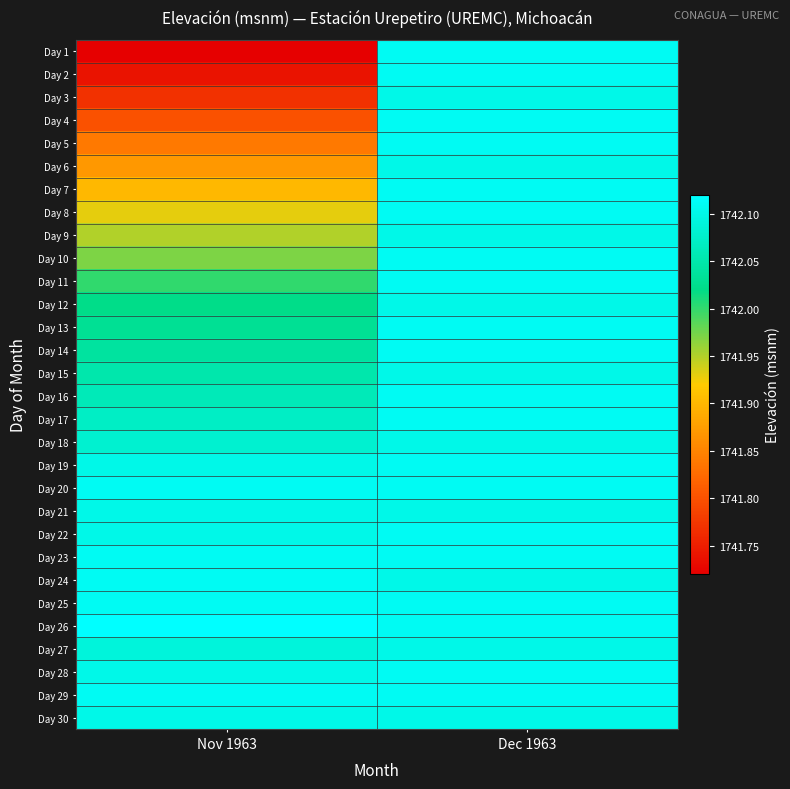

Reading right to left, extract all data points from this chart.

Day 1: Dec 1963=1742.1	Nov 1963=1741.7
Day 2: Dec 1963=1742.1	Nov 1963=1741.7
Day 3: Dec 1963=1742.1	Nov 1963=1741.8
Day 4: Dec 1963=1742.1	Nov 1963=1741.8
Day 5: Dec 1963=1742.1	Nov 1963=1741.8
Day 6: Dec 1963=1742.1	Nov 1963=1741.9
Day 7: Dec 1963=1742.1	Nov 1963=1741.9
Day 8: Dec 1963=1742.1	Nov 1963=1741.9
Day 9: Dec 1963=1742.1	Nov 1963=1742.0
Day 10: Dec 1963=1742.1	Nov 1963=1742.0
Day 11: Dec 1963=1742.1	Nov 1963=1742.0
Day 12: Dec 1963=1742.1	Nov 1963=1742.0
Day 13: Dec 1963=1742.1	Nov 1963=1742.0
Day 14: Dec 1963=1742.1	Nov 1963=1742.0
Day 15: Dec 1963=1742.1	Nov 1963=1742.0
Day 16: Dec 1963=1742.1	Nov 1963=1742.1
Day 17: Dec 1963=1742.1	Nov 1963=1742.1
Day 18: Dec 1963=1742.1	Nov 1963=1742.1
Day 19: Dec 1963=1742.1	Nov 1963=1742.1
Day 20: Dec 1963=1742.1	Nov 1963=1742.1
Day 21: Dec 1963=1742.1	Nov 1963=1742.1
Day 22: Dec 1963=1742.1	Nov 1963=1742.1
Day 23: Dec 1963=1742.1	Nov 1963=1742.1
Day 24: Dec 1963=1742.1	Nov 1963=1742.1
Day 25: Dec 1963=1742.1	Nov 1963=1742.1
Day 26: Dec 1963=1742.1	Nov 1963=1742.1
Day 27: Dec 1963=1742.1	Nov 1963=1742.1
Day 28: Dec 1963=1742.1	Nov 1963=1742.1
Day 29: Dec 1963=1742.1	Nov 1963=1742.1
Day 30: Dec 1963=1742.1	Nov 1963=1742.1